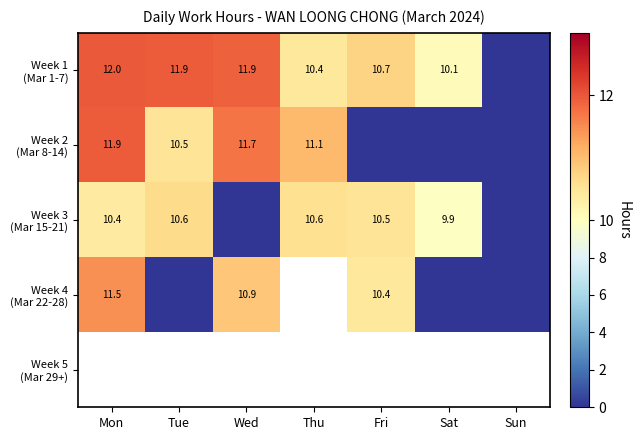

What is the difference between the highest and lowest values at Sat?

10.1